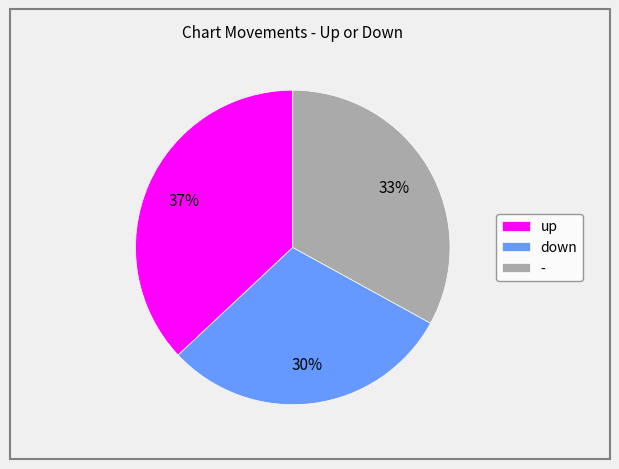

Rank the categories by value from highest to lowest.

up, -, down